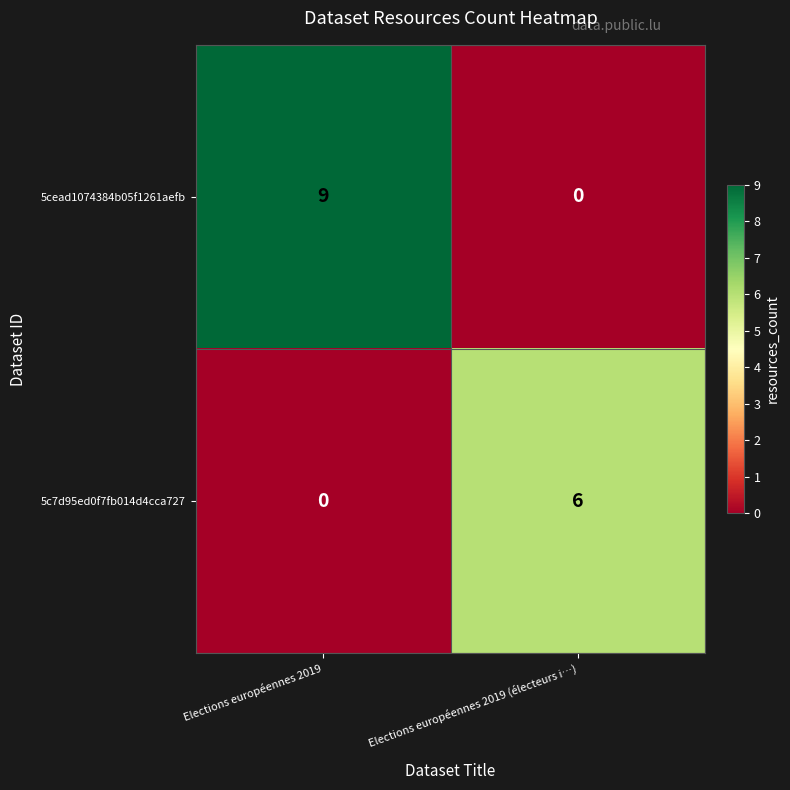

Where is 5cead1074384b05f1261aefb nearest to the value 4?

Elections européennes 2019 (électeurs i…)